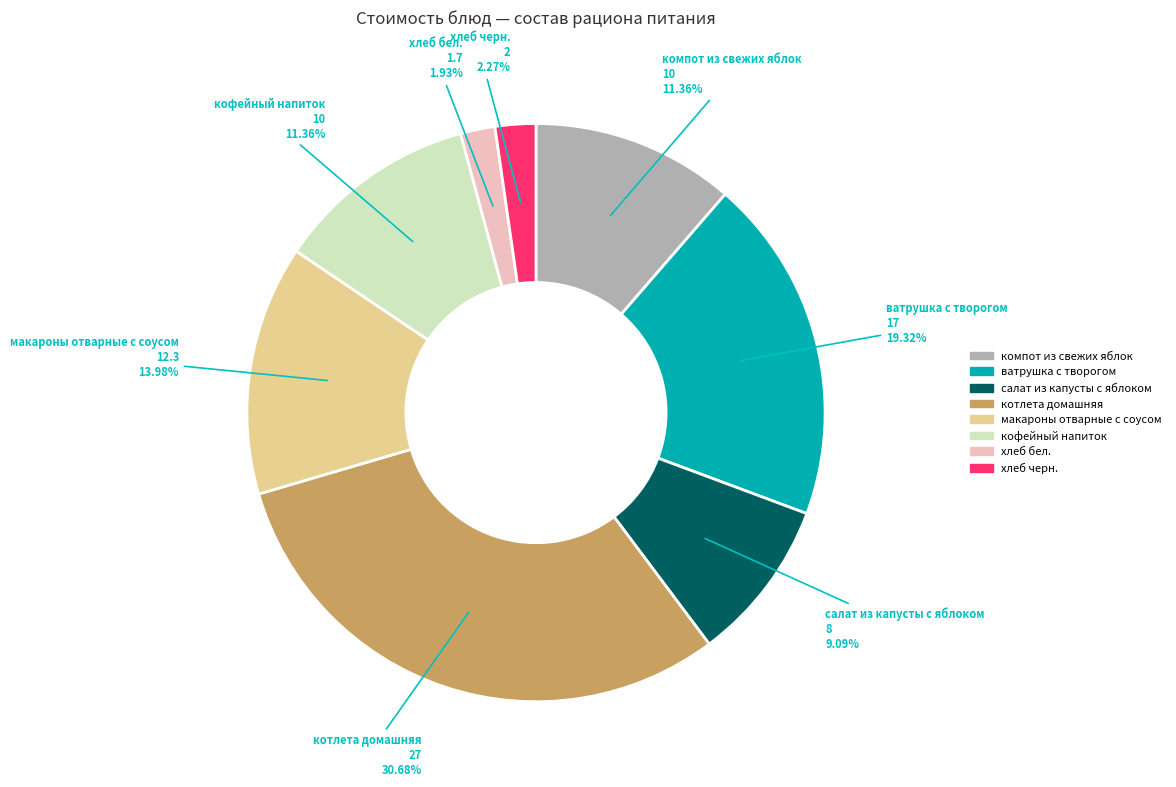

Does any single category account for the majority?

No